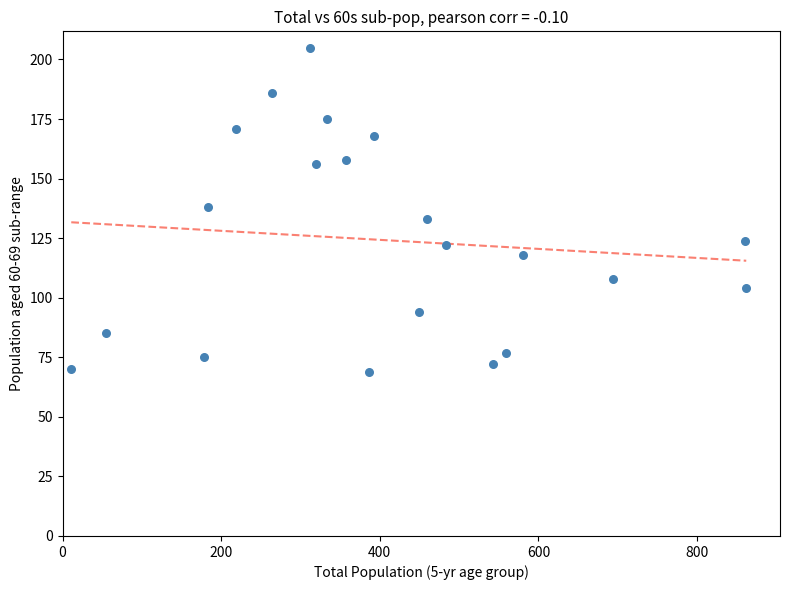

What is the range of X values (max minus min)?

851